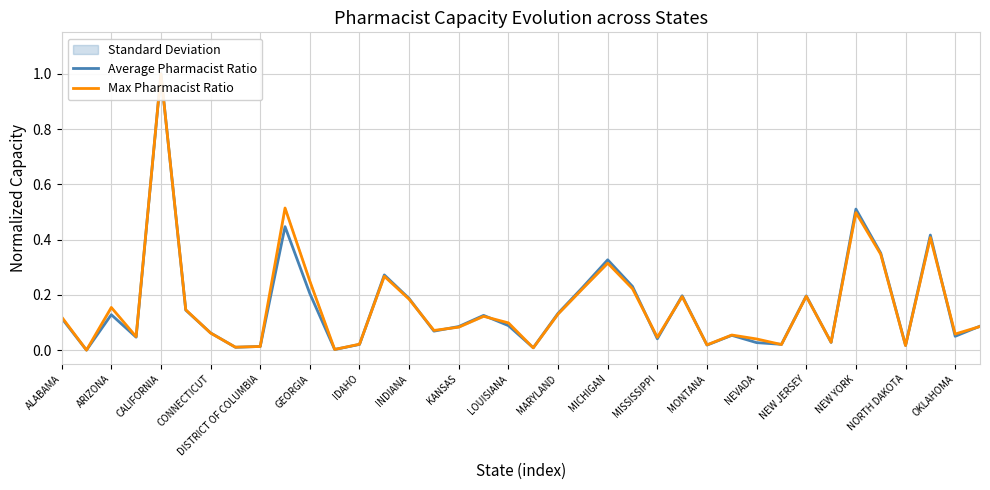

How many interior local valleys does the Max Pharmacist Ratio series have?

12